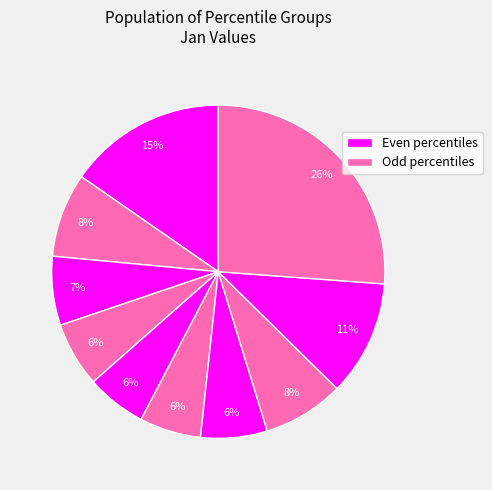

Does any single category account for the majority?

No